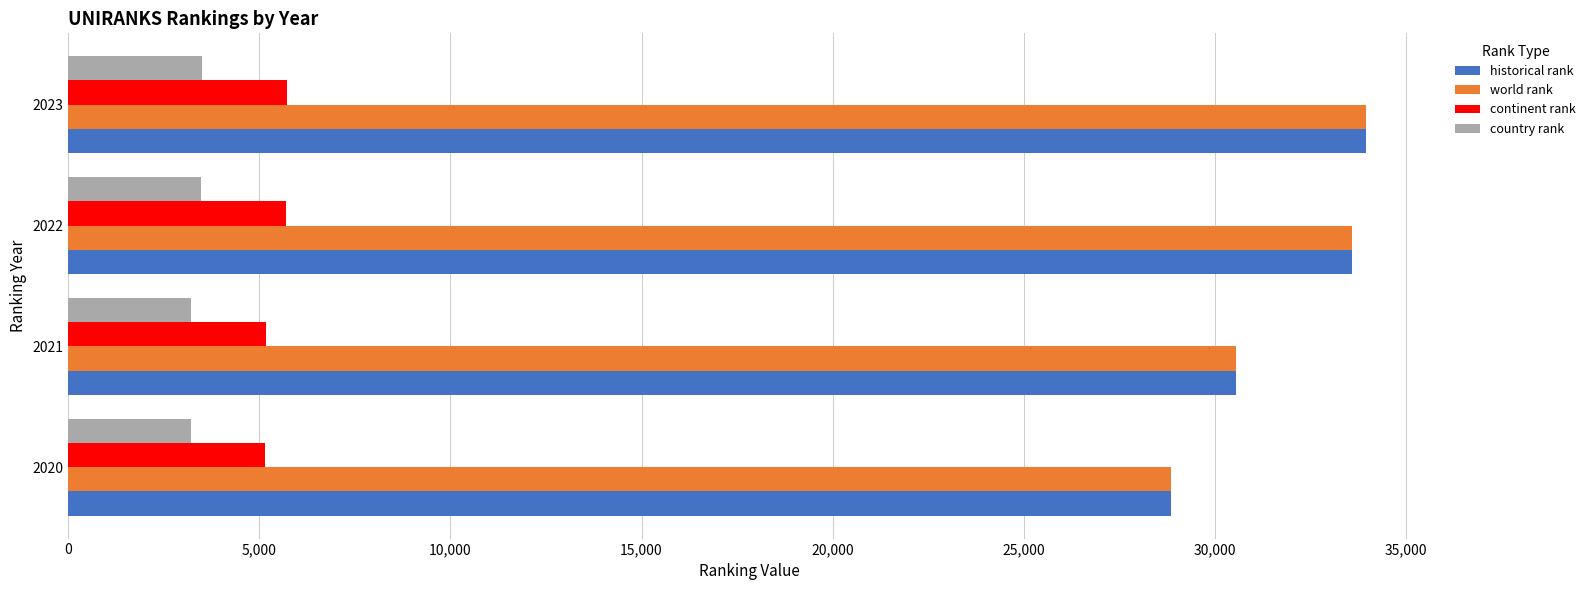

What is the difference between the highest and lowest values at 2023?

30464